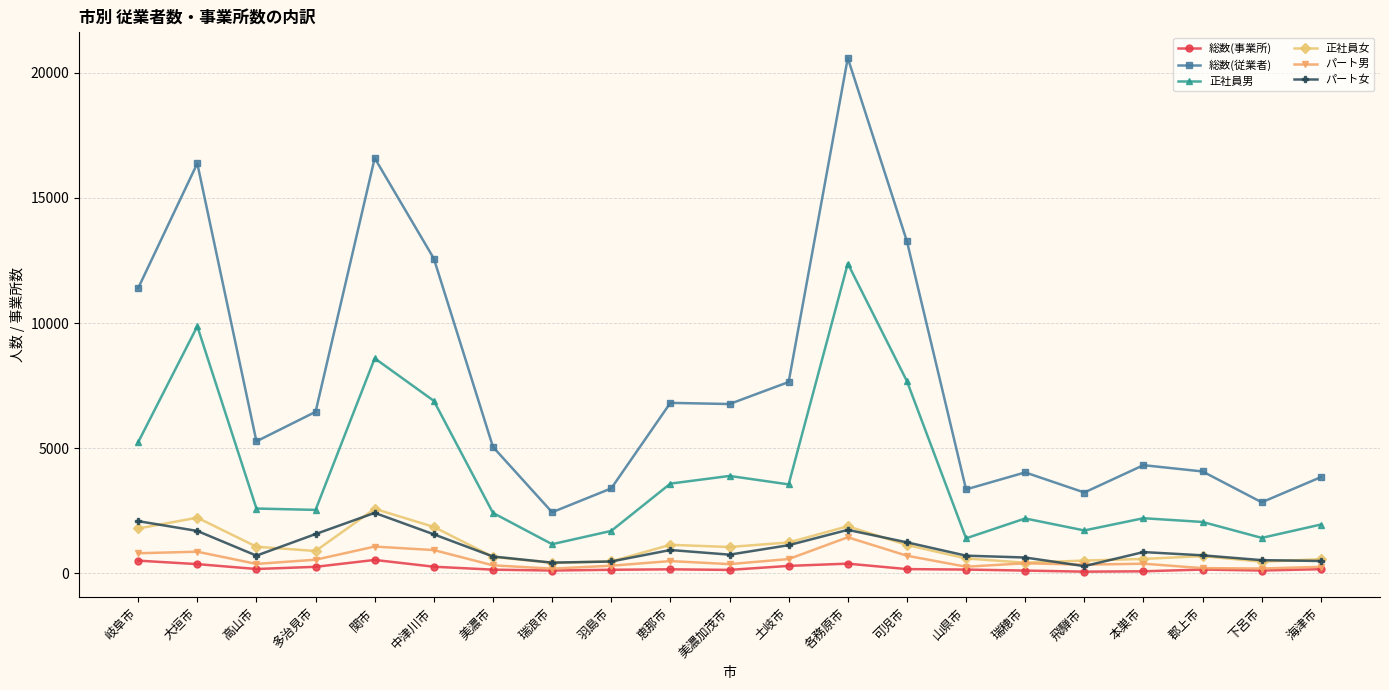

Is this an area chart (filled region under the line)?

No